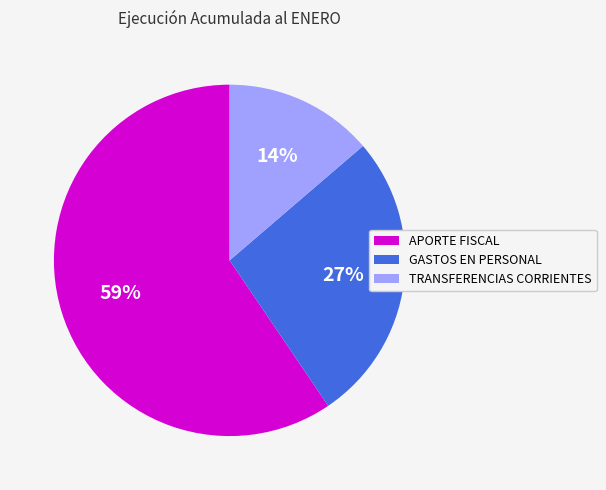

True or false: APORTE FISCAL accounts for 67% of the total.

False